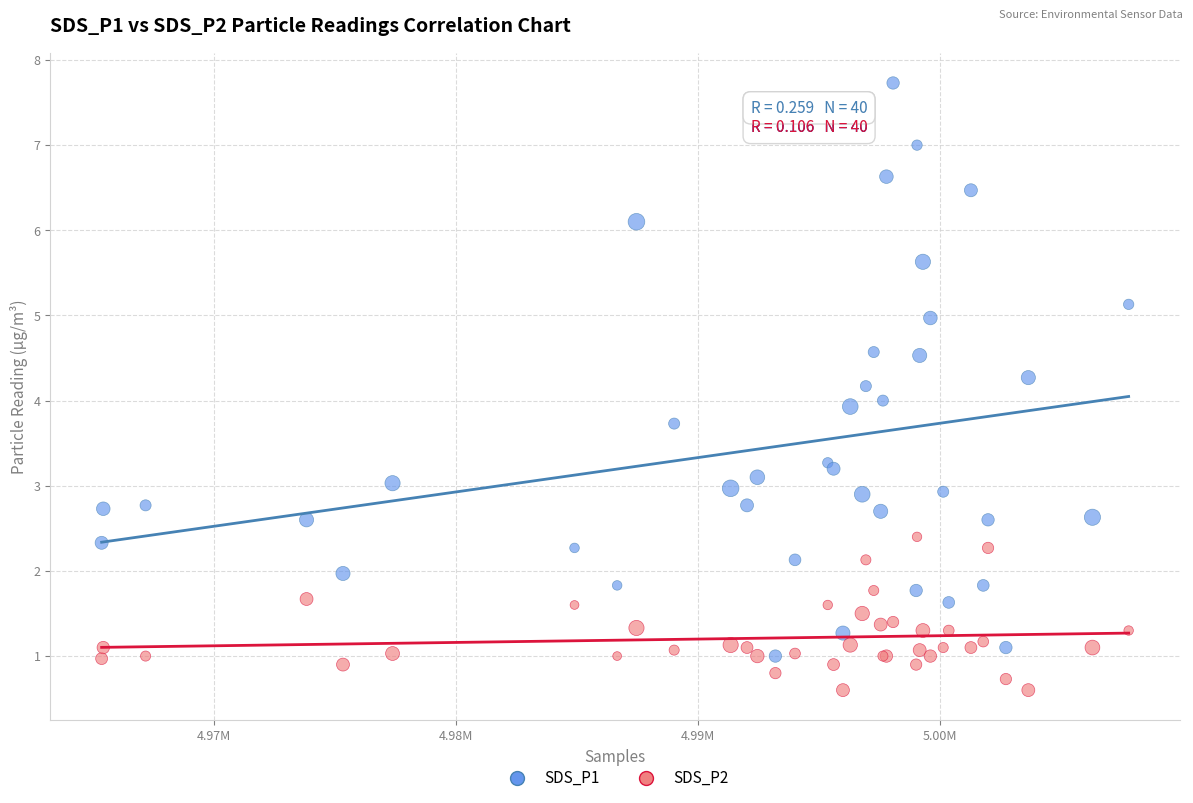

Which series contains the lowest Y value?

SDS_P2